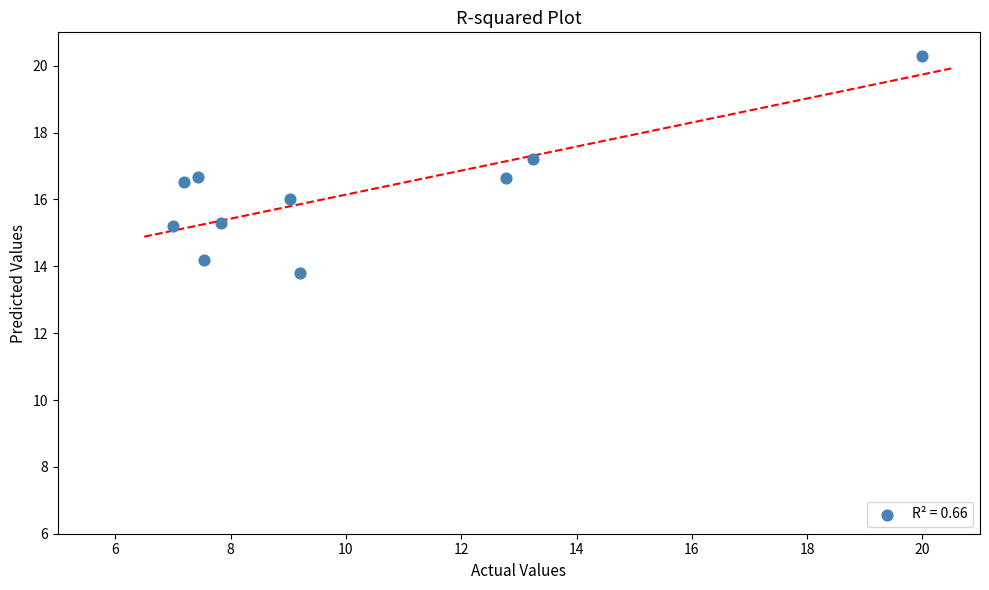

What is the range of X values (max minus min)?

13.0